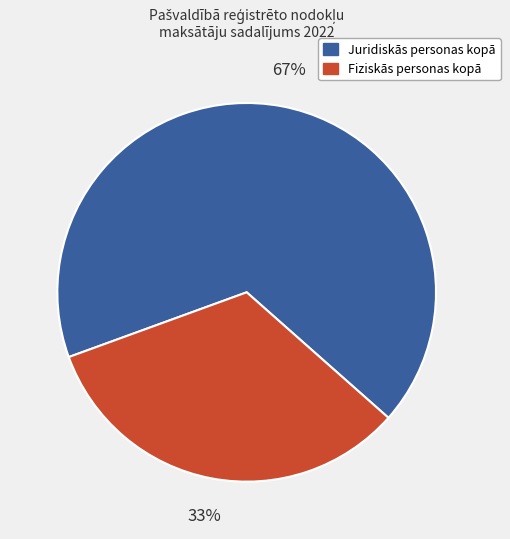

Is there any slice that represents more than half of the pie?

Yes